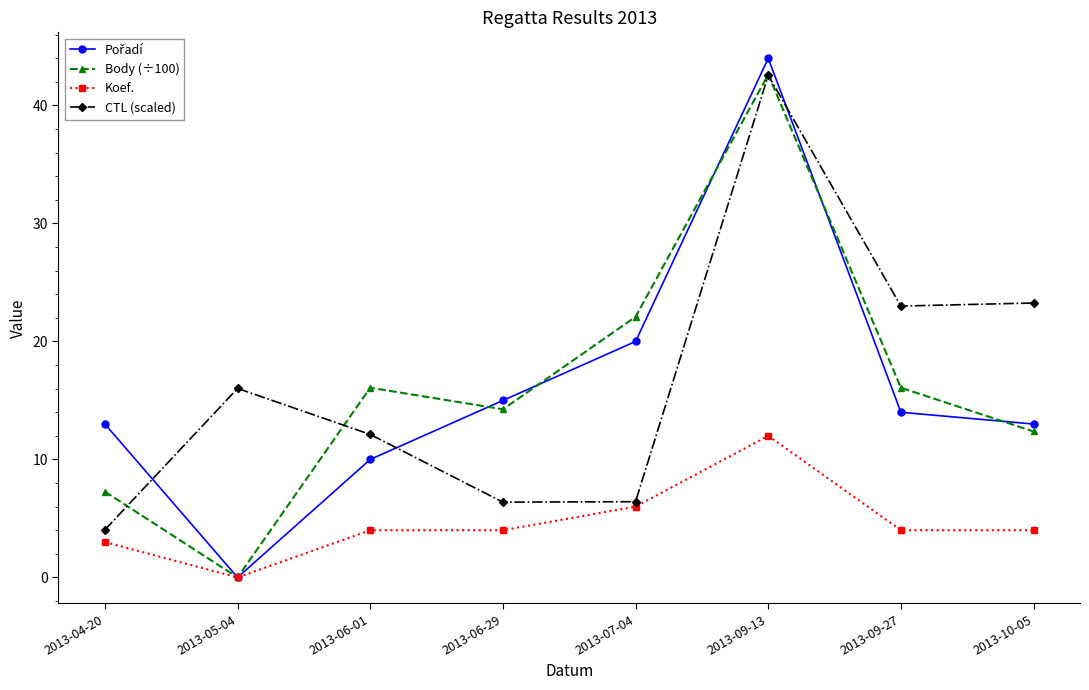

The CTL (scaled) series shows 11.6 at 2013-10-05. True or false?

False